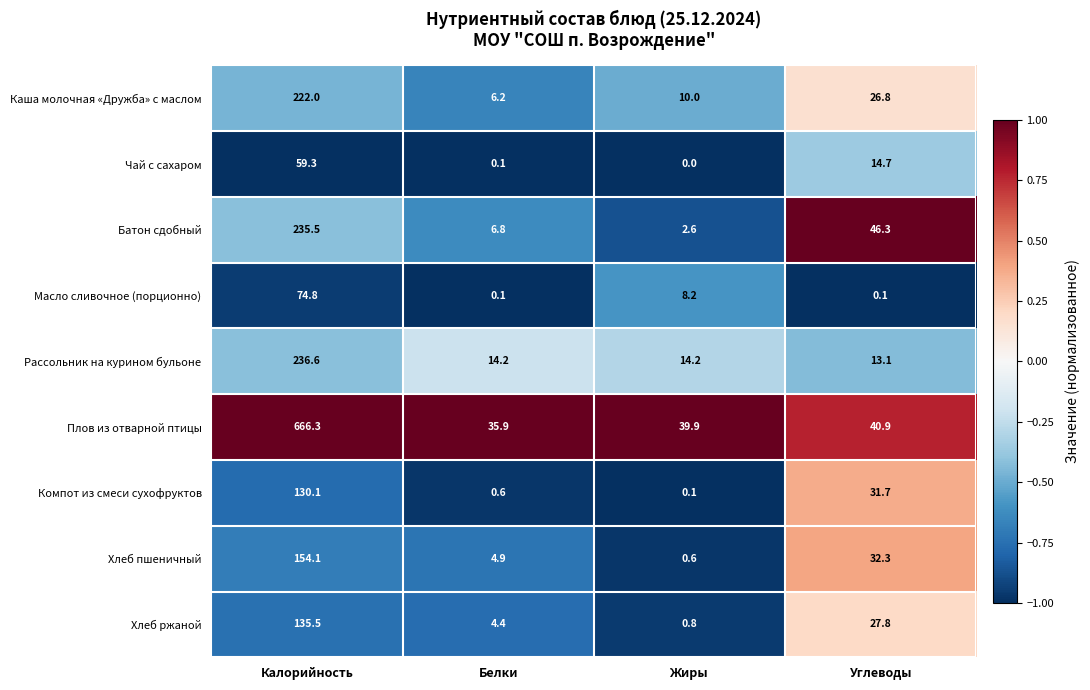

What value does the Батон сдобный series have at Калорийность?

235.5